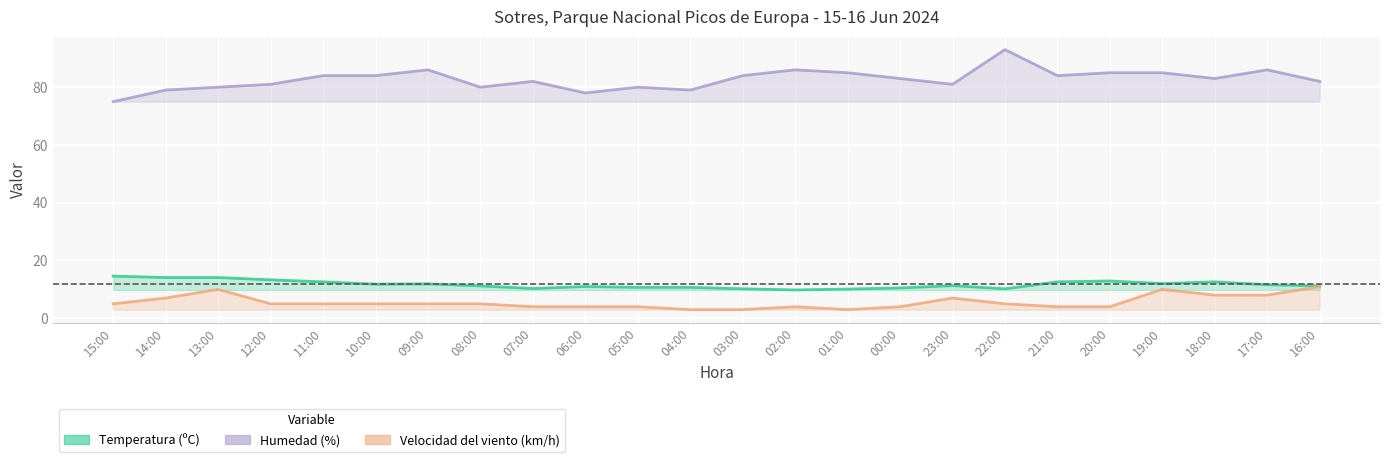

At which label does Humedad (%) first exceed 83?

11:00